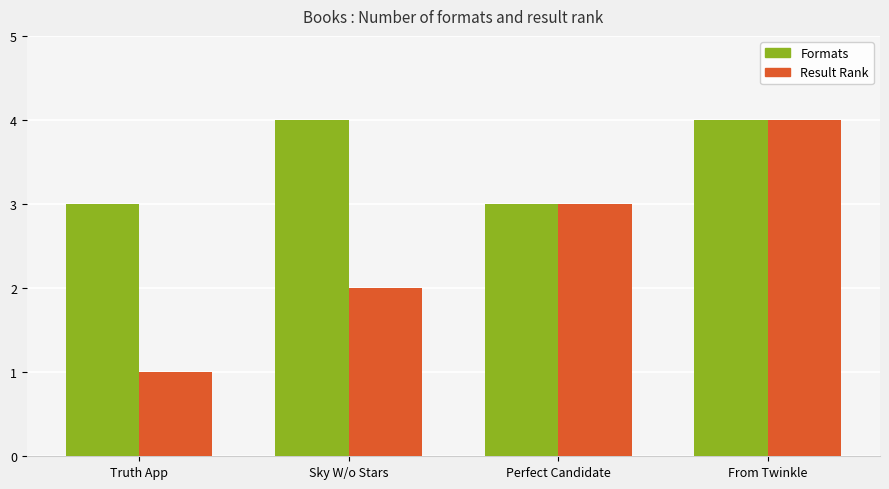

What is the value of the Formats bar at the 4th from the left?

4